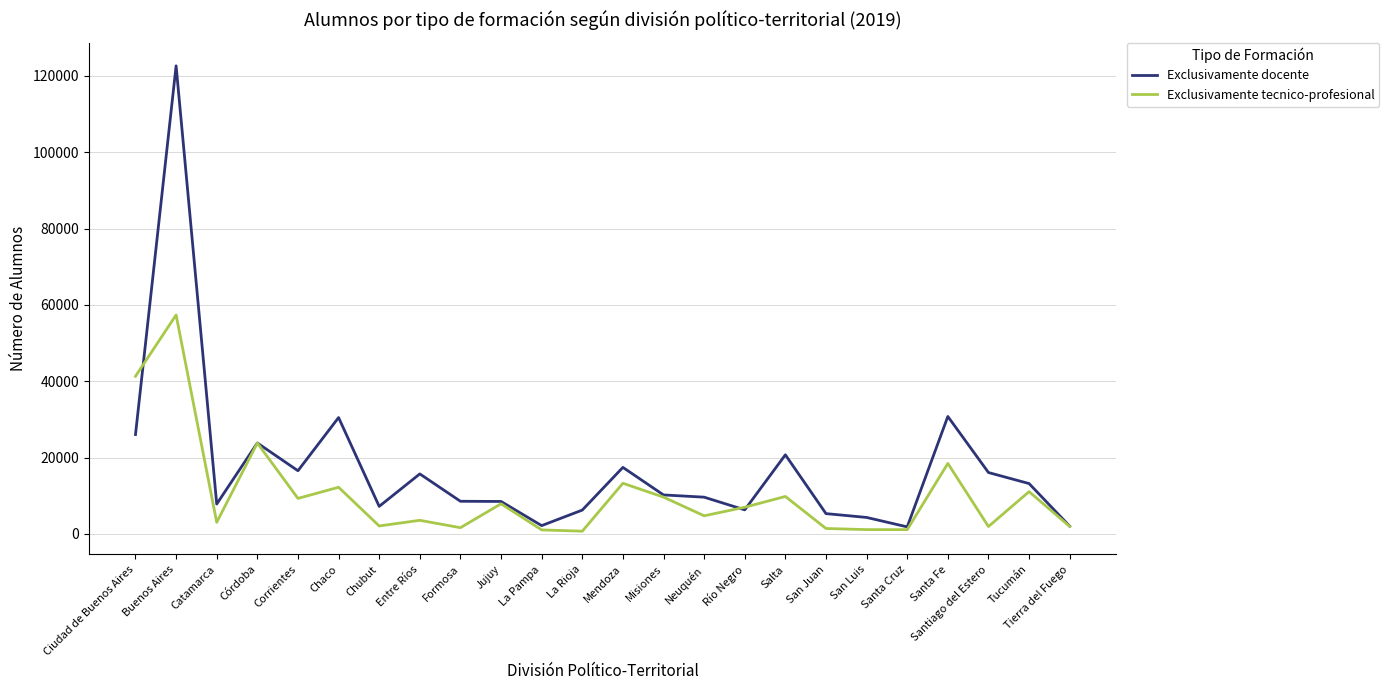

Is this an area chart (filled region under the line)?

No